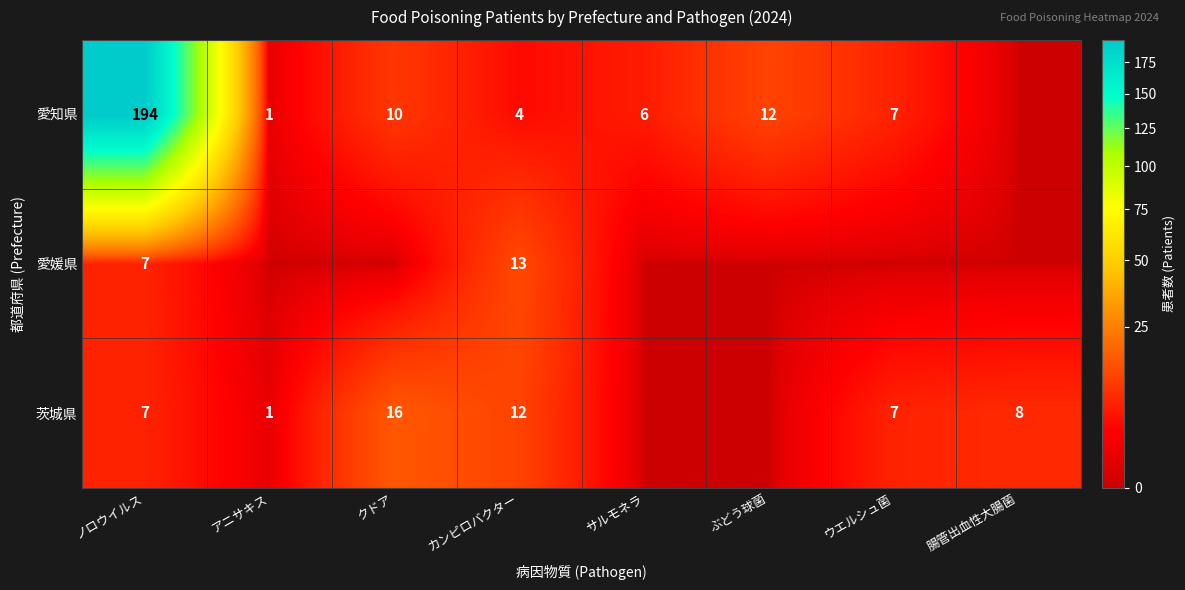

What is the greatest value displayed?

194